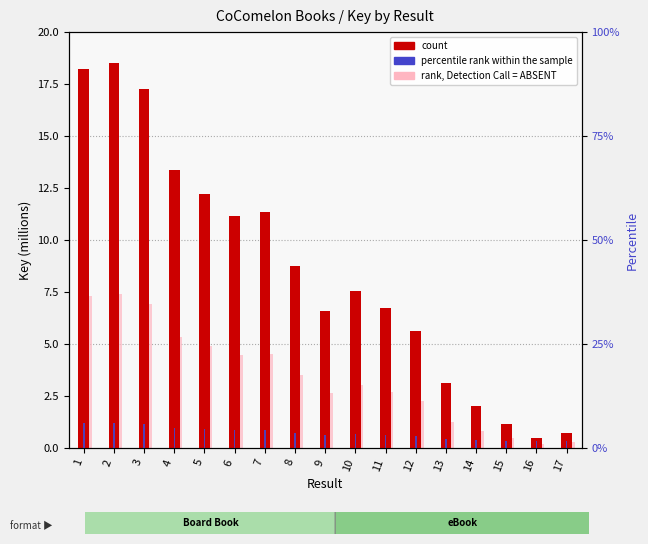

At which label does rank, Detection Call = ABSENT first exceed 3?

1